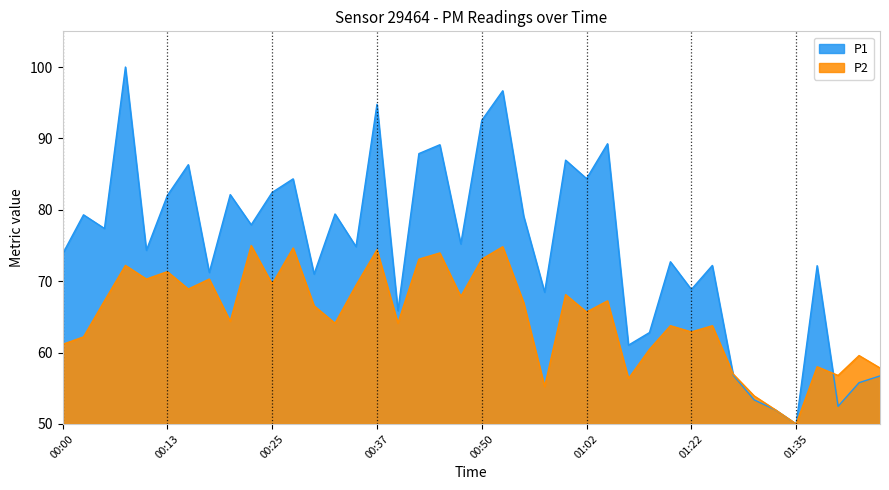

Is it true that P1 equals 23.1 at 01:45?

False